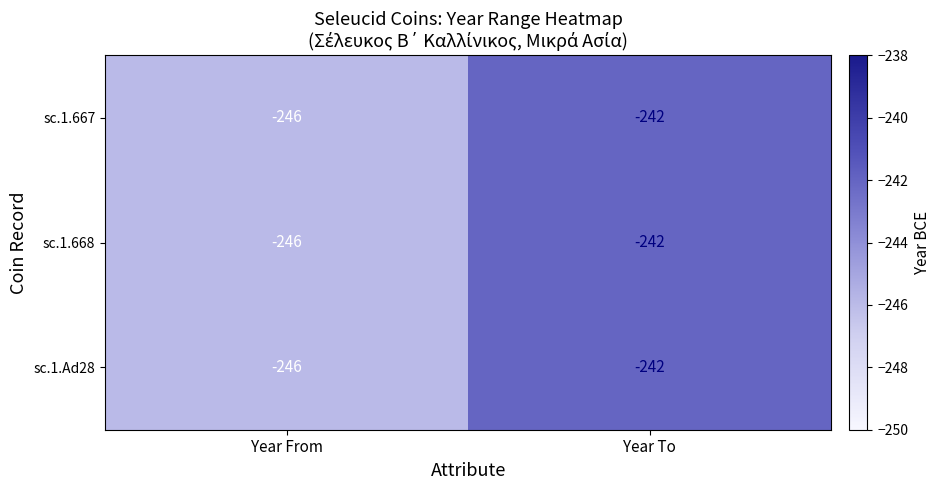

How many values in the sc.1.668 series are below -242?

1